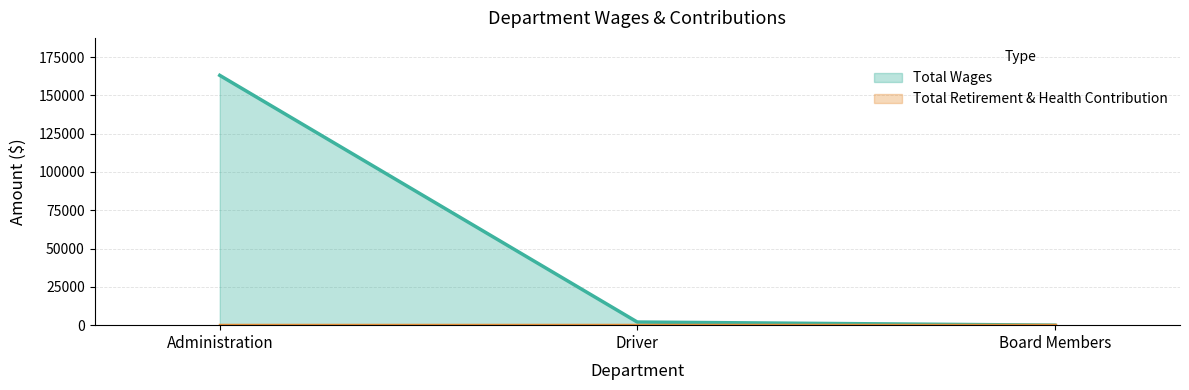

At which category does the chart reach its minimum across all series?

Board Members